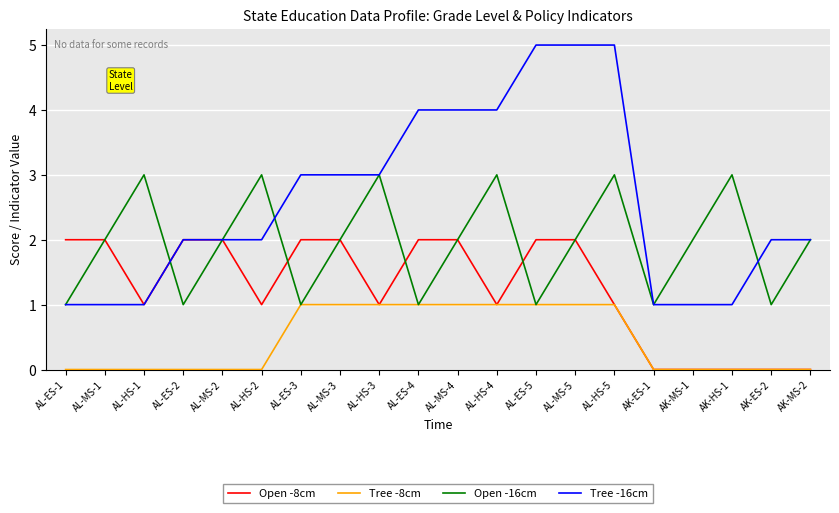

The value of Open -8cm at AL-MS-5 is 2. True or false?

True